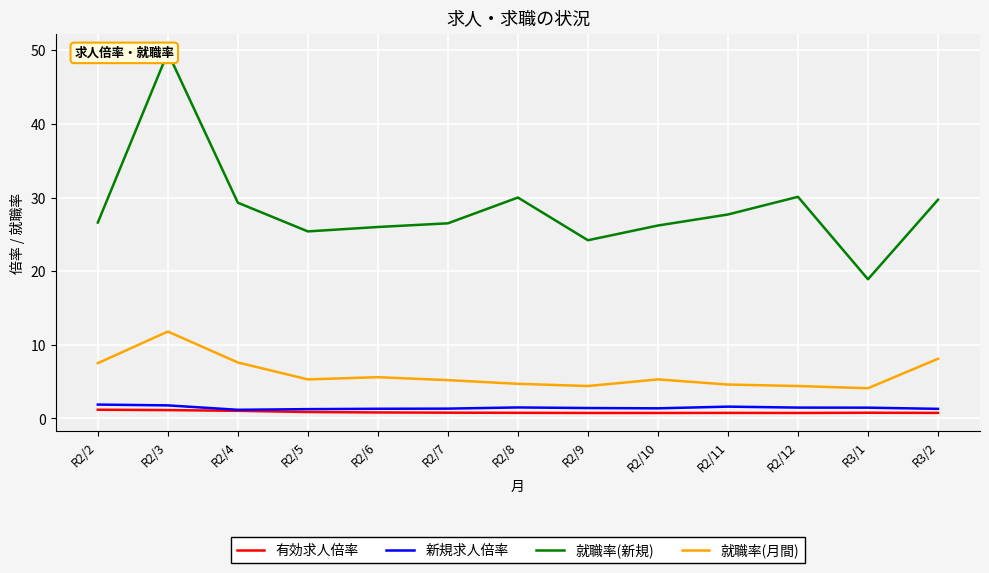

Between R2/5 and R2/8, which is larger?

R2/5